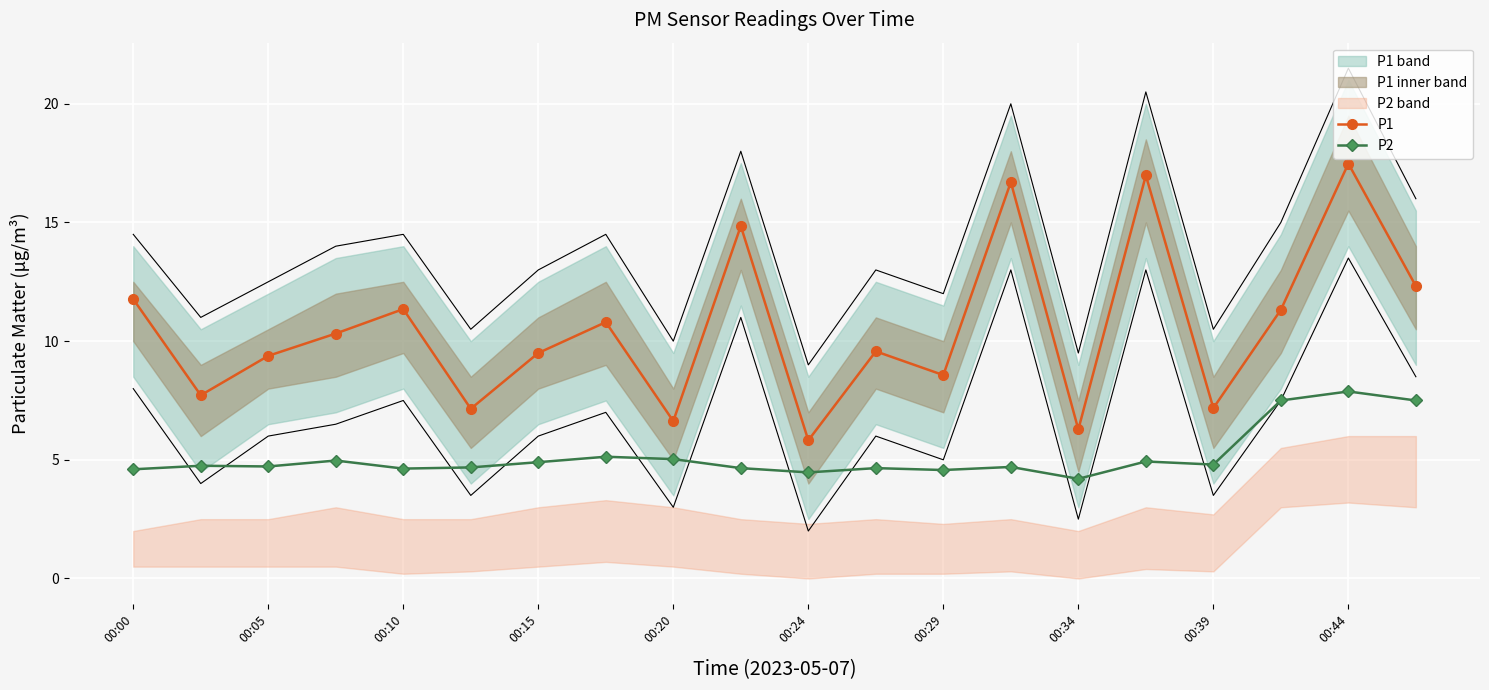

Reading left to right, transcribe all the data shown in this chart.

P1: 11.8	7.7	9.4	10.3	11.3	7.2	9.5	10.8	6.6	14.8	5.8	9.6	8.6	16.7	6.3	17.0	7.2	11.3	17.5	12.3
P2: 4.6	4.8	4.7	5.0	4.6	4.7	4.9	5.1	5.0	4.7	4.5	4.7	4.6	4.7	4.2	4.9	4.8	7.5	7.9	7.5